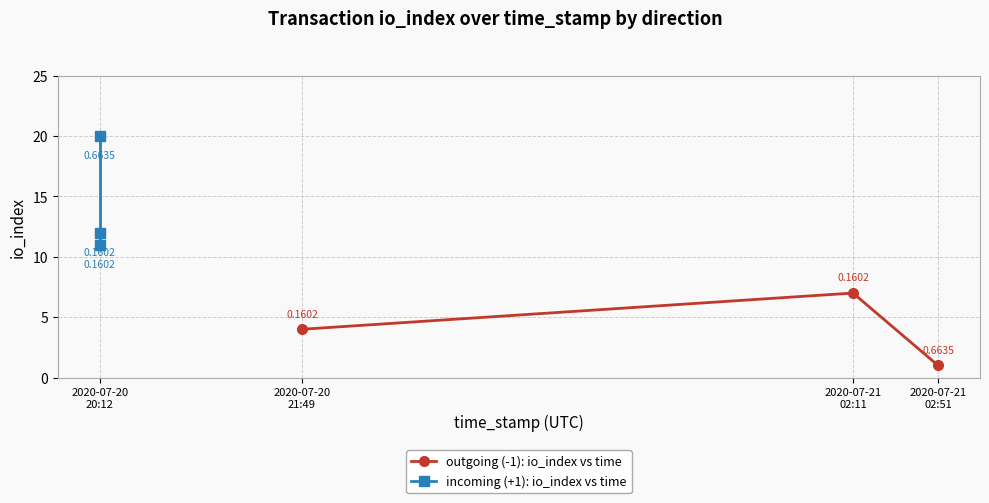

The outgoing (-1): io_index vs time series shows 2 at 2020-07-20 21:49. True or false?

False